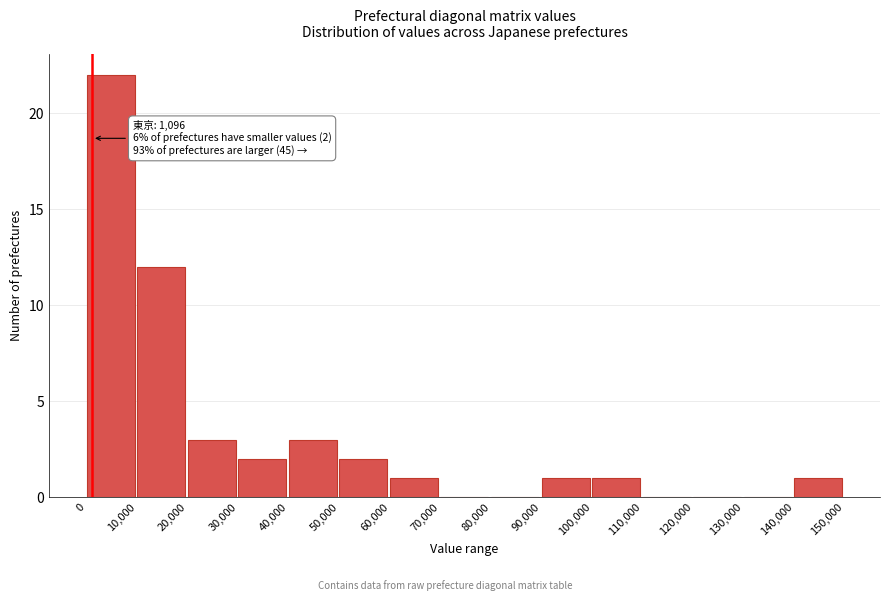

Which range on the x-axis has the tallest bar?

0 to 10,000